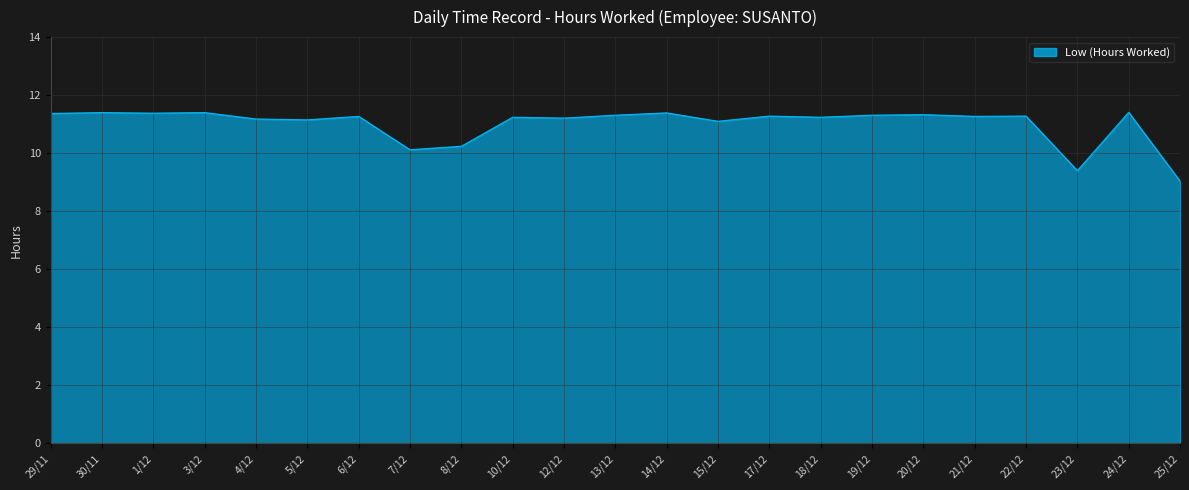

Which label corresponds to the smallest value in the chart?

25/12